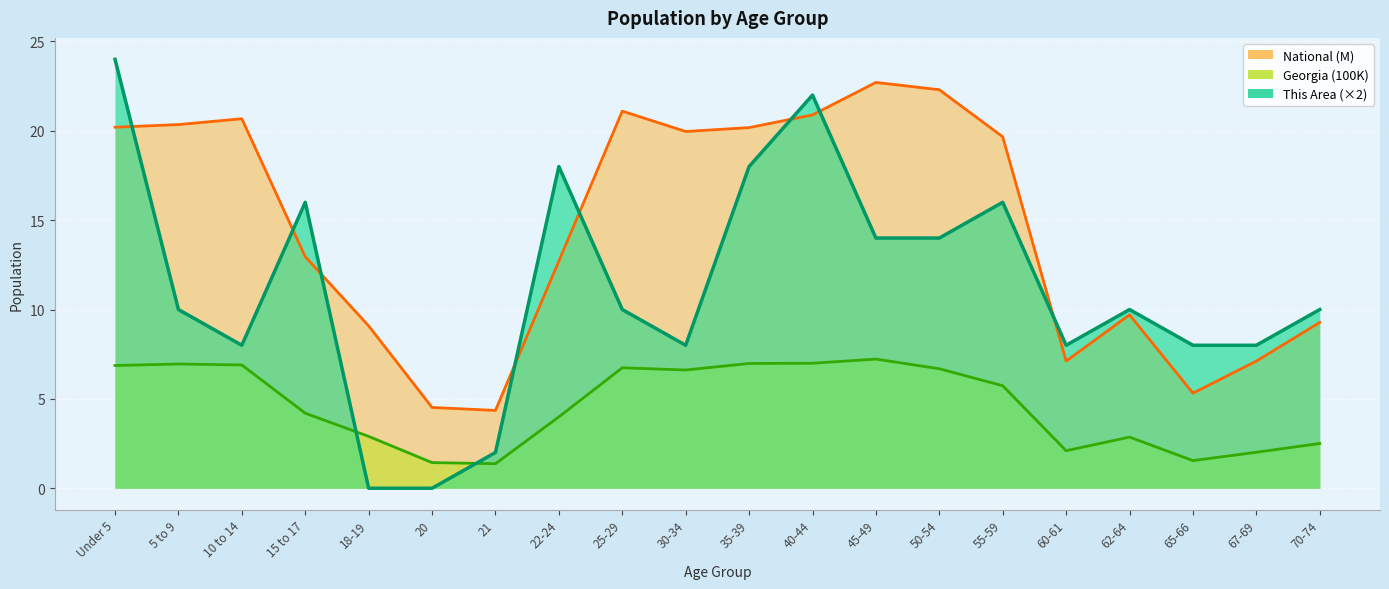

Reading left to right, transcribe all the data shown in this chart.

This Area: 24.0	10.0	8.0	16.0	0.0	0.0	2.0	18.0	10.0	8.0	18.0	22.0	14.0	14.0	16.0	8.0	10.0	8.0	8.0	10.0
Georgia: 6.9	7.0	6.9	4.2	2.9	1.4	1.4	4.0	6.7	6.6	7.0	7.0	7.2	6.7	5.7	2.1	2.9	1.5	2.0	2.5
National: 20.2	20.3	20.7	13.0	9.1	4.5	4.4	12.7	21.1	20.0	20.2	20.9	22.7	22.3	19.7	7.1	9.7	5.3	7.1	9.3